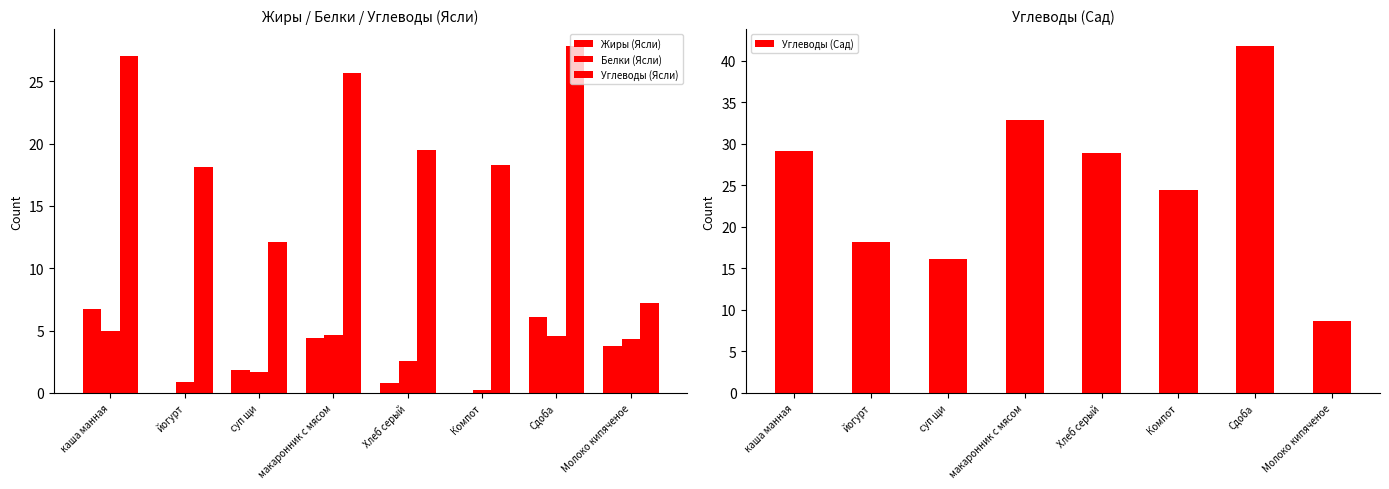

Where is Жиры (Ясли) nearest to the value 3?

Молоко кипяченое